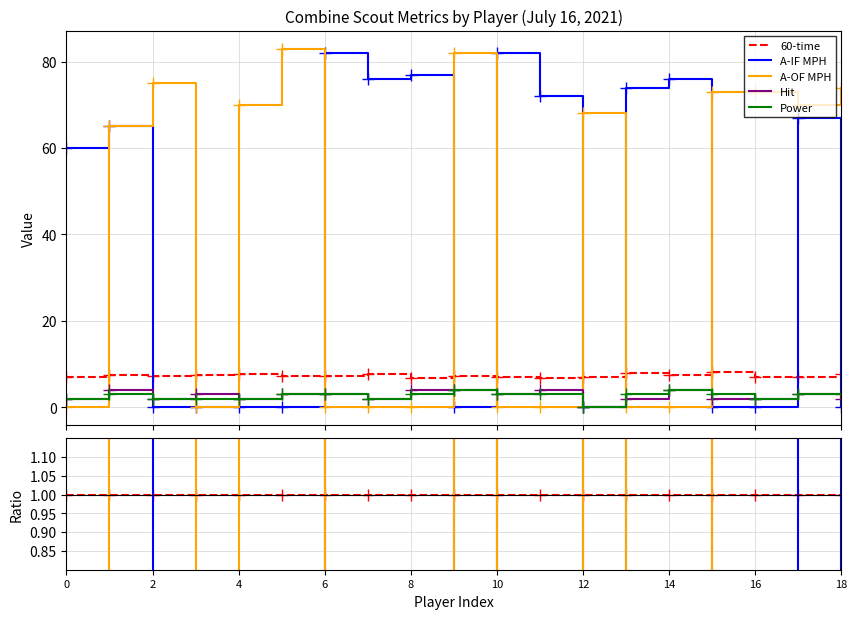

Which series changed the most between 6 and 18?

A-OF MPH